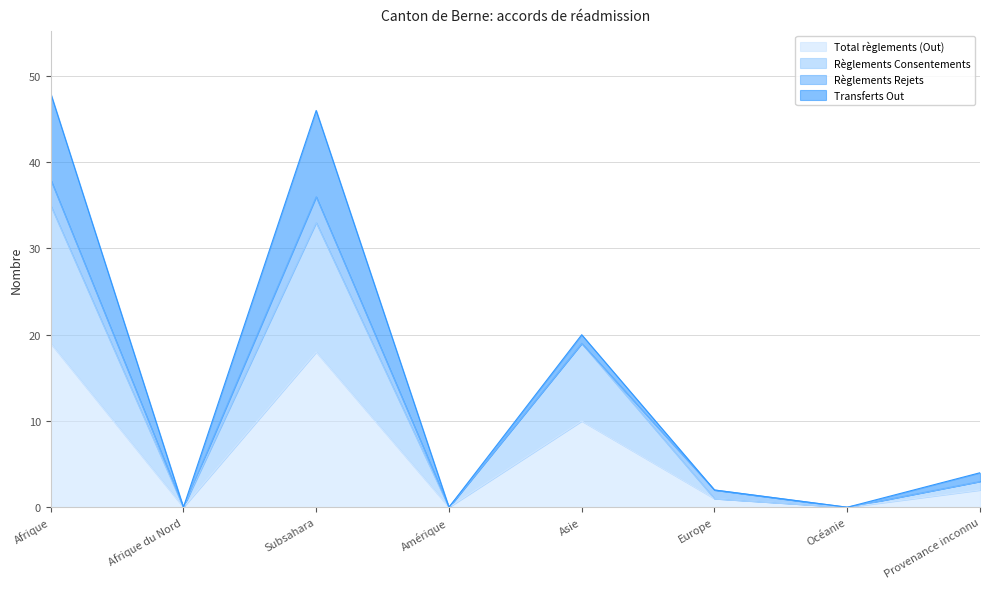

What is the label of the 1st point from the left?

Afrique